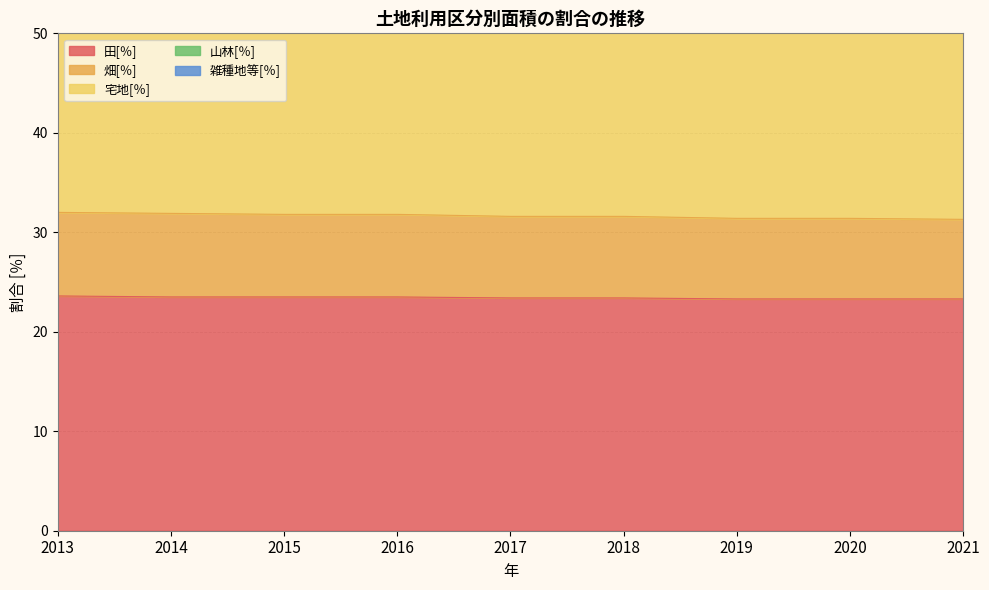

Count the number of categories in the chart.

9